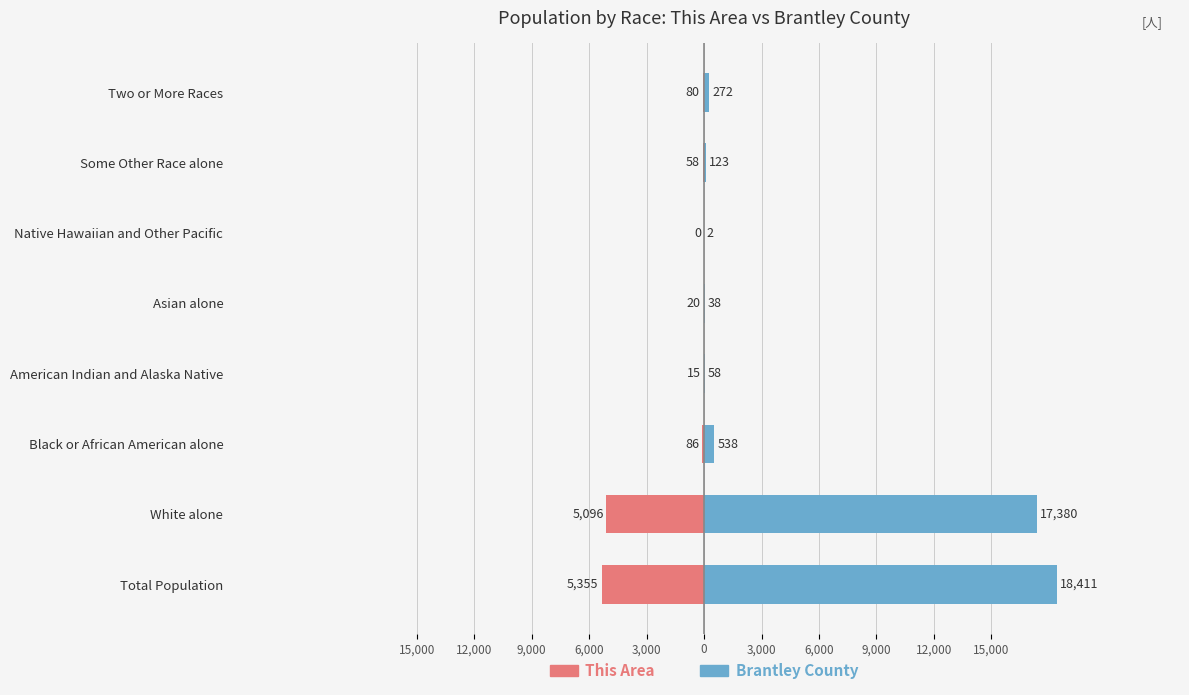

Is the value of Brantley County at 3,000 greater than the value of This Area at 12,000?

Yes